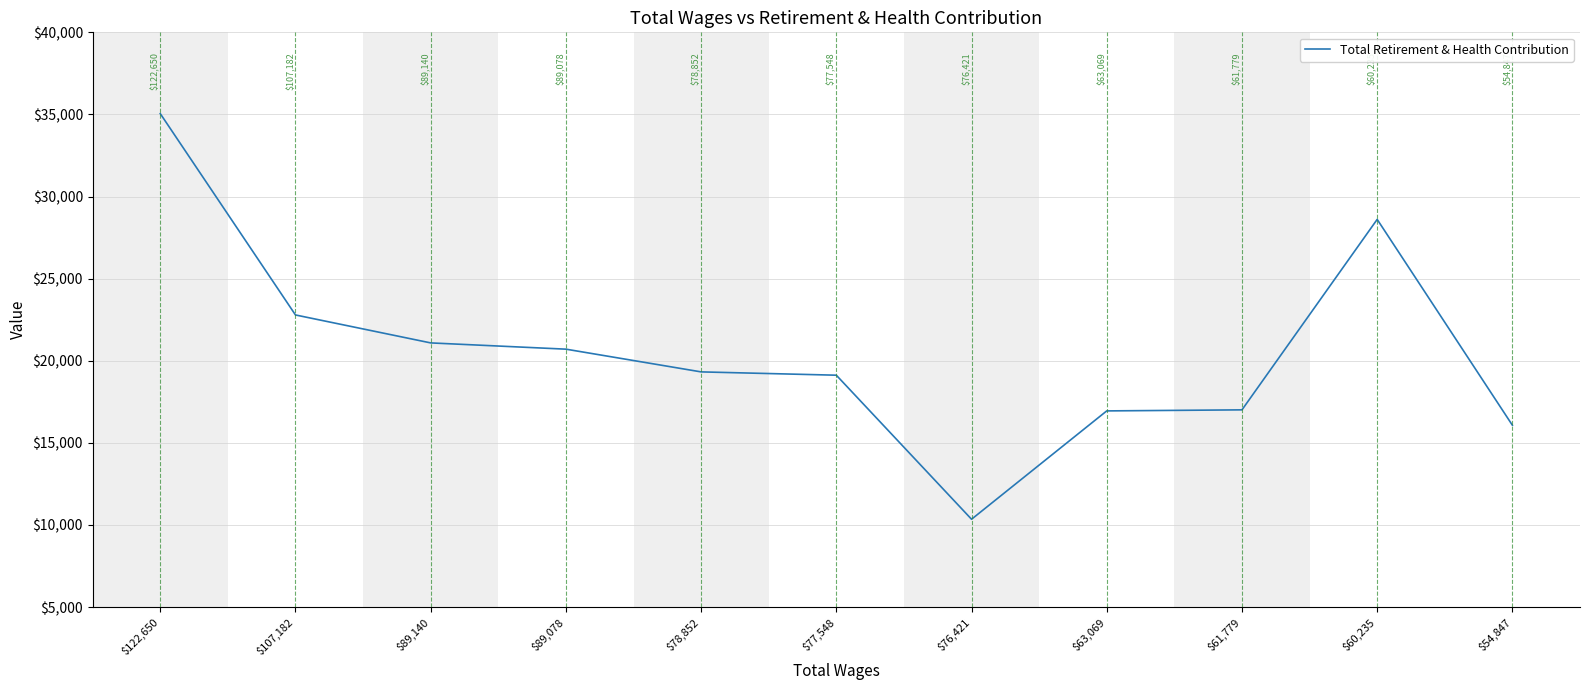

Which has a higher value, $89,078 or $63,069?

$89,078